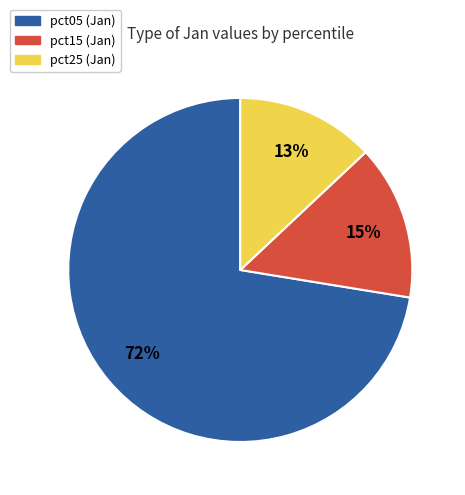

Is there any slice that represents more than half of the pie?

Yes